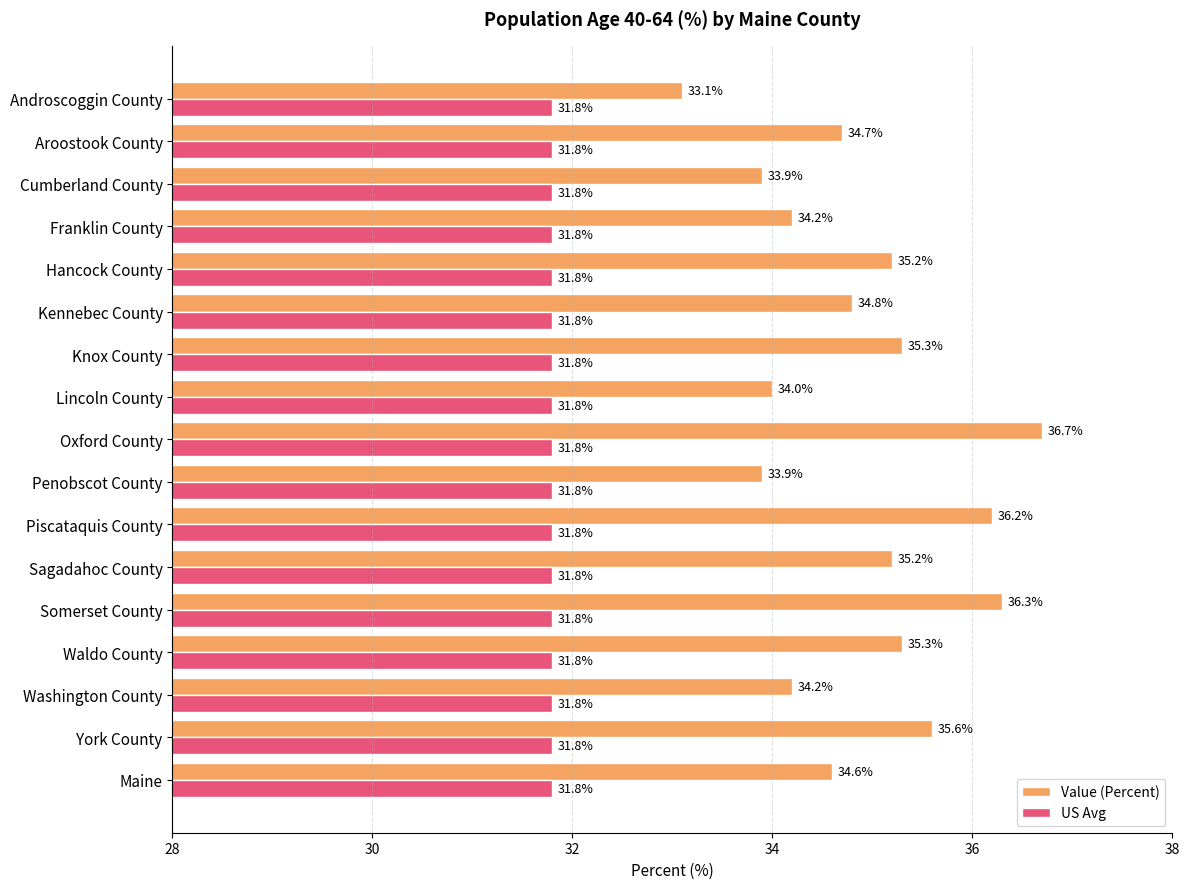

What is the maximum value for Value (Percent)?

36.7